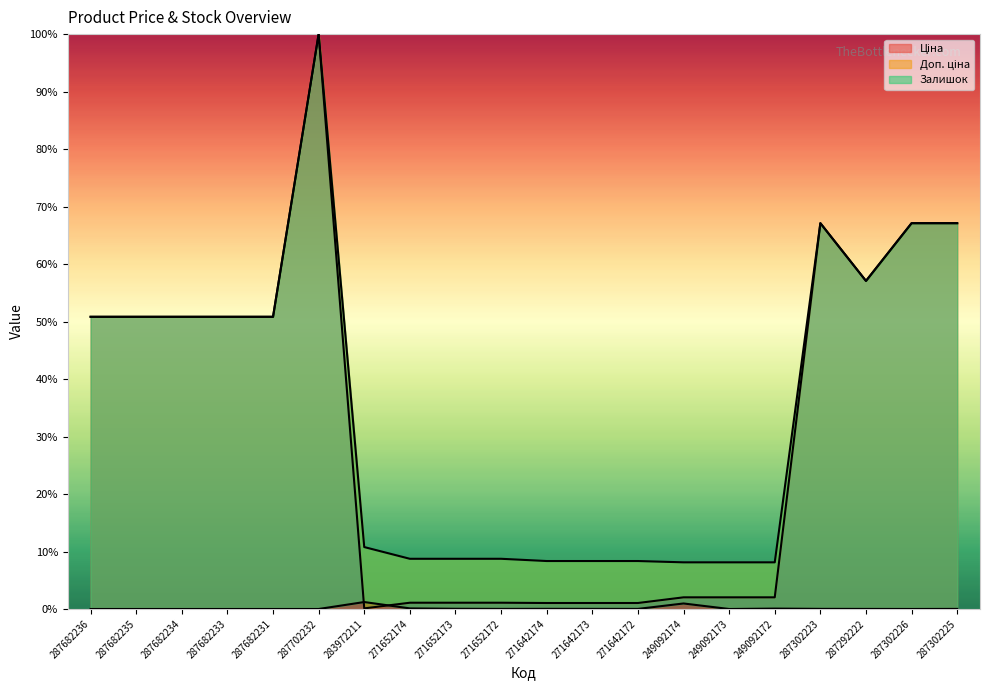

Count the number of categories in the chart.

20